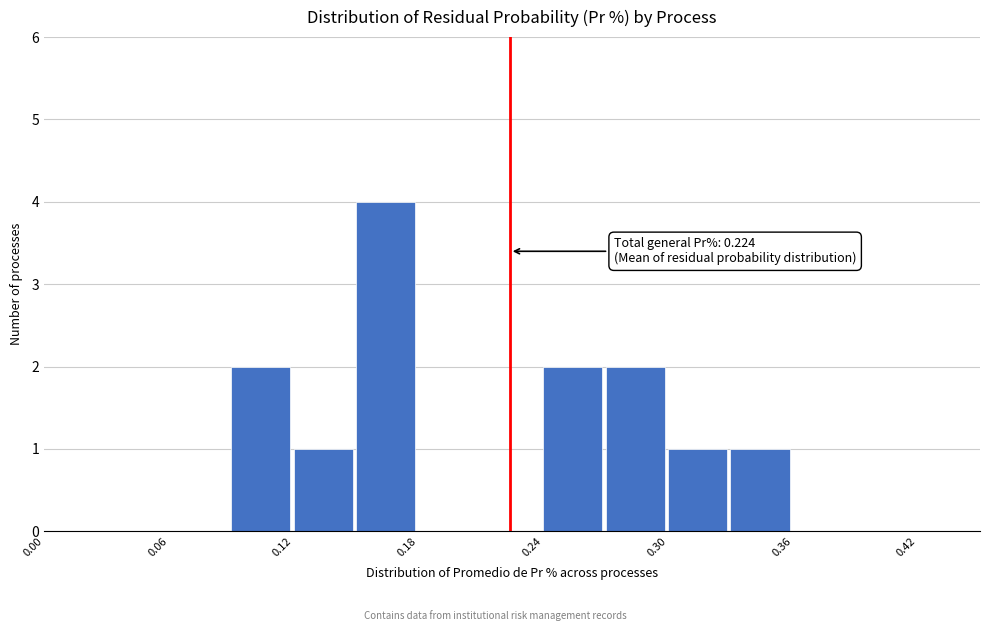

Read against the x-axis, roughly where is the centre of the tallest bar?

0.16